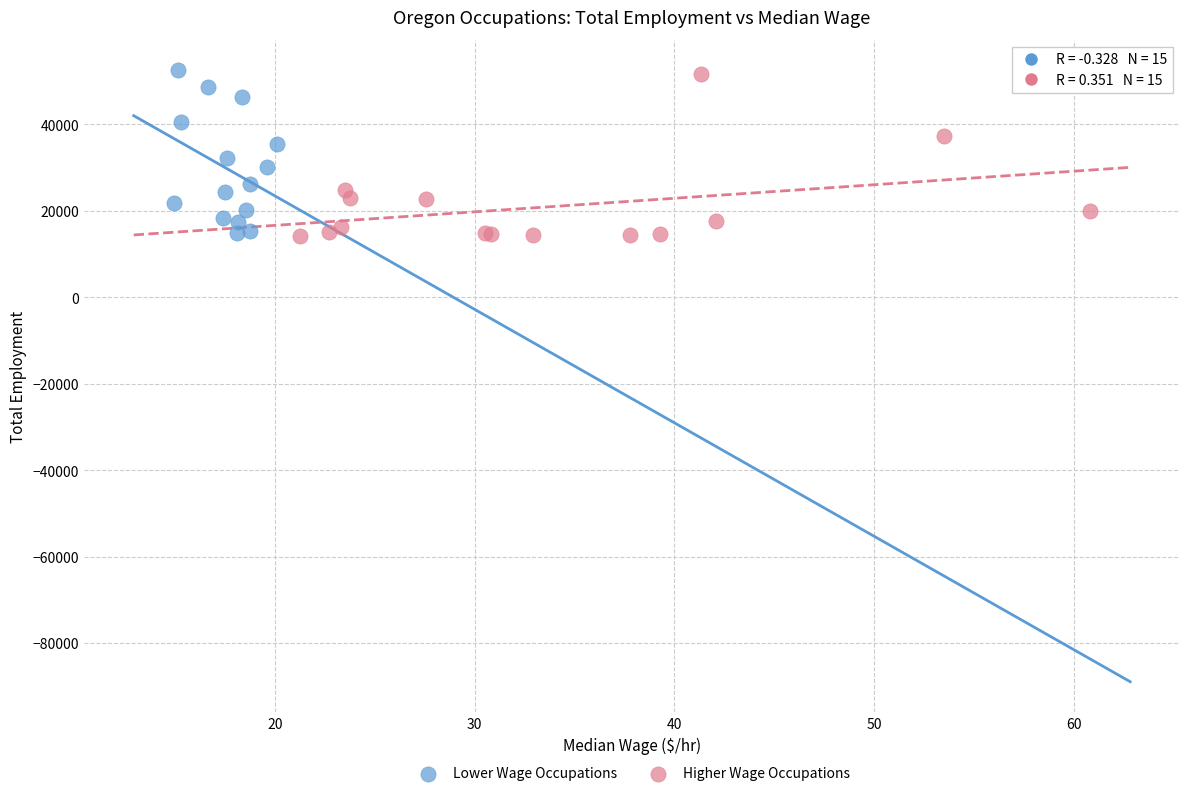

What are all the series names shown in the legend?

Lower Wage Occupations, Higher Wage Occupations